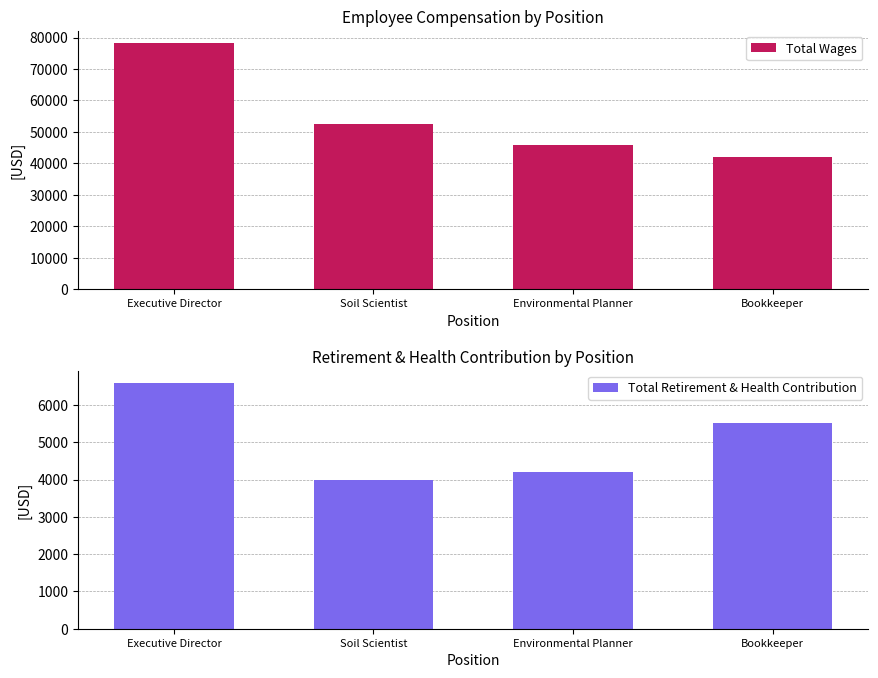

At how many categories does at least one series exceed 76646?

1